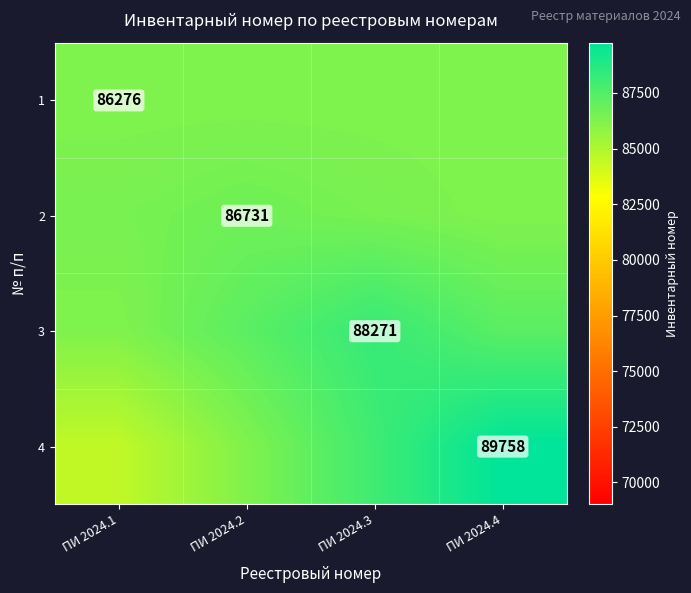

True or false: 1 has a value of 29208.4 at ПИ 2024.1.

False